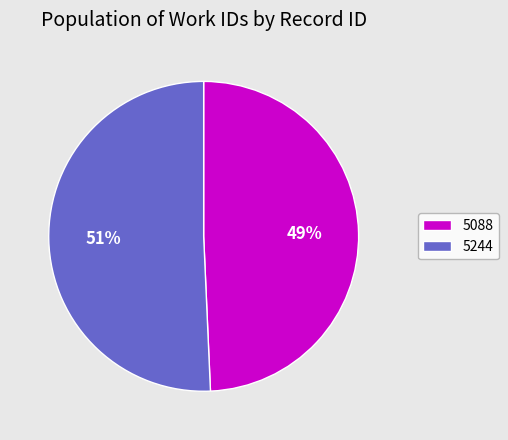

To the nearest percent, what is the combined percentage of 5244 and 5088?

100%